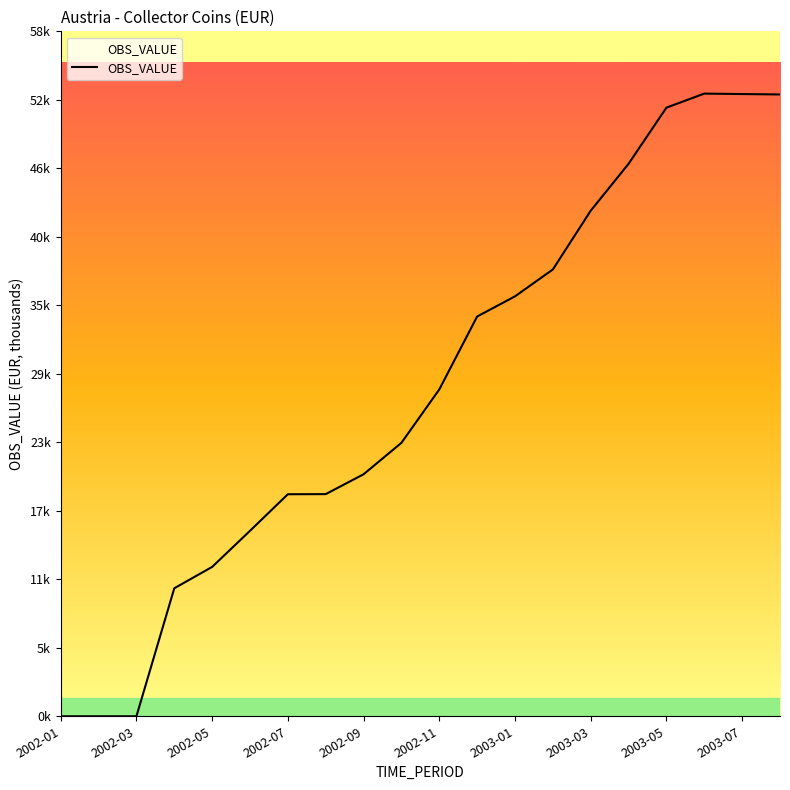

Is this an area chart (filled region under the line)?

Yes